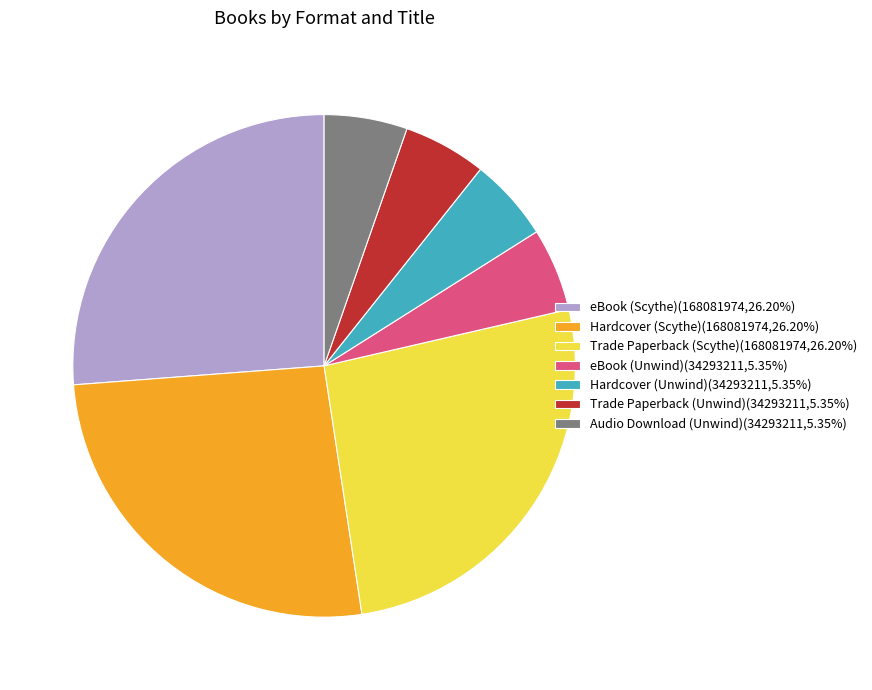

What is the ratio of the value at Trade Paperback (Unwind)(34293211,5.35%) to the value at eBook (Unwind)(34293211,5.35%)?

1.0